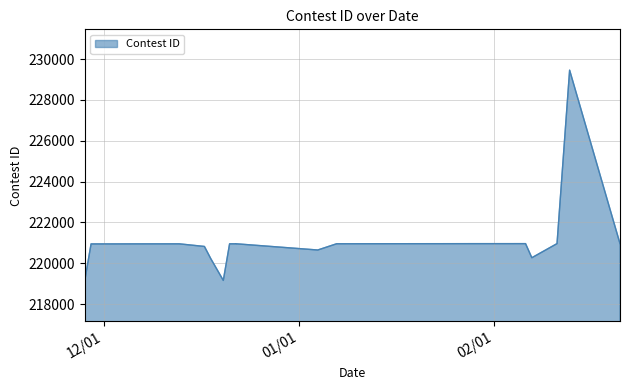

Reading right to left, what are all the values shown in this chart?

220966	229457	220965	220274	220964	220963	220962	220961	220960	220958	220652	220957	220956	220955	219163	220235	220826	220954	220953	220951	220950	219159